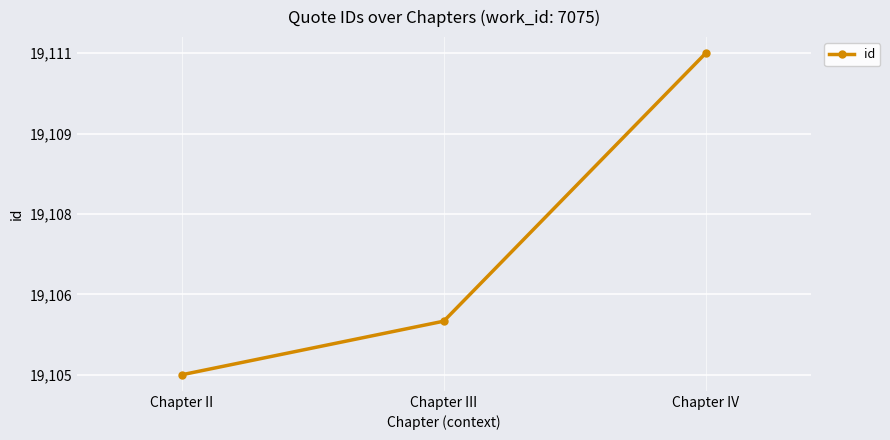

Does the chart have visible grid lines?

Yes